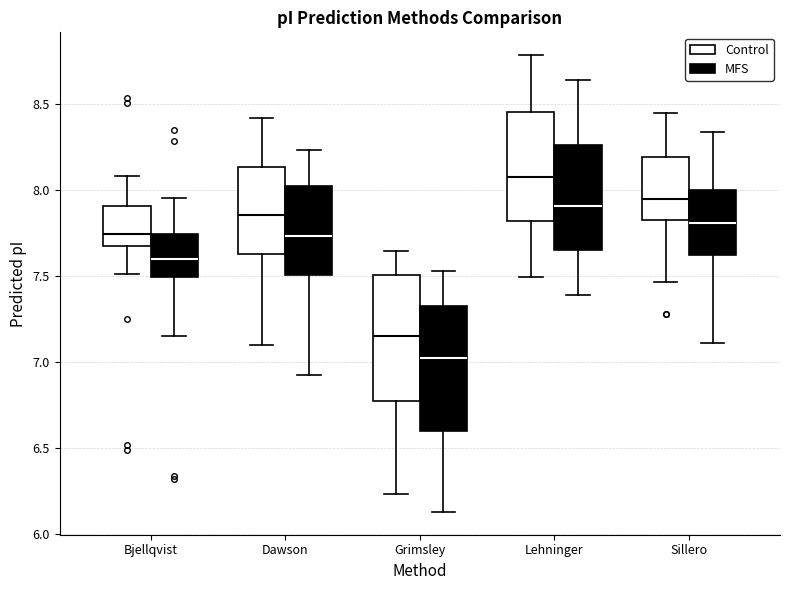

Which box's median line is the lowest?

Grimsley (MFS)